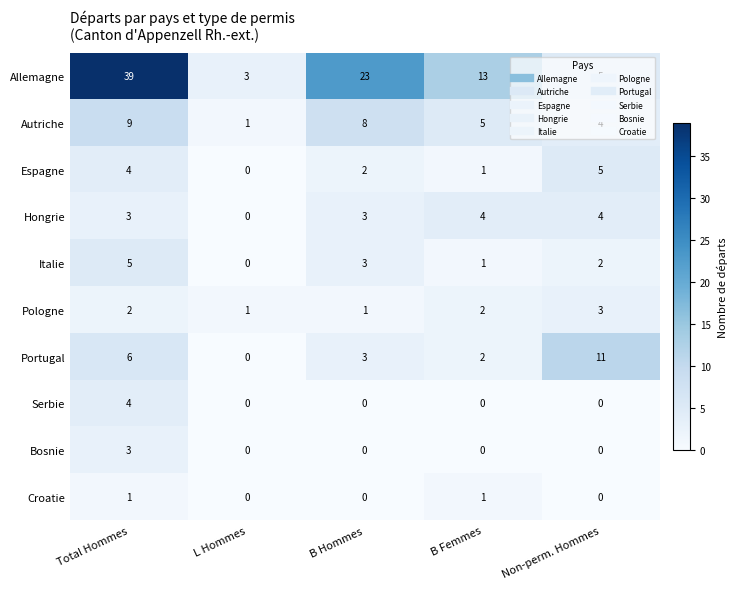

The value of Autriche at Total Hommes is 9. True or false?

True